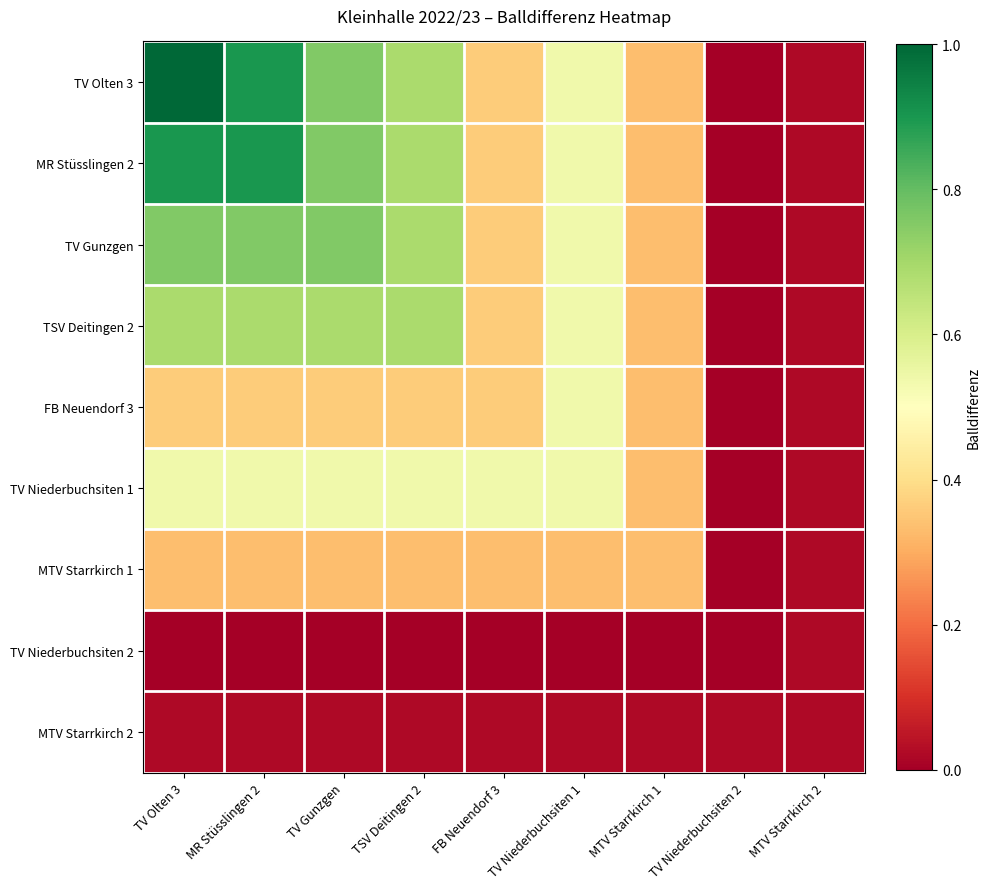

Between MR Stüsslingen 2 and TV Gunzgen, which series saw the biggest shift?

TV Olten 3